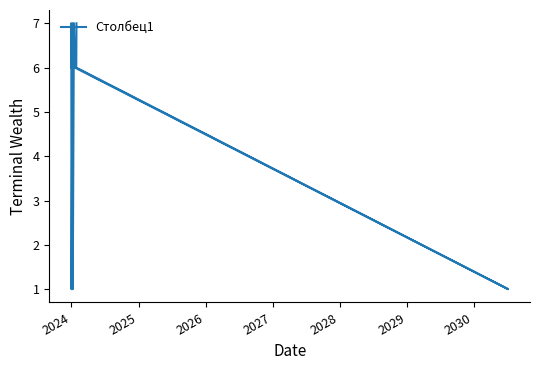

At which category does the chart reach its peak across all series?

2024